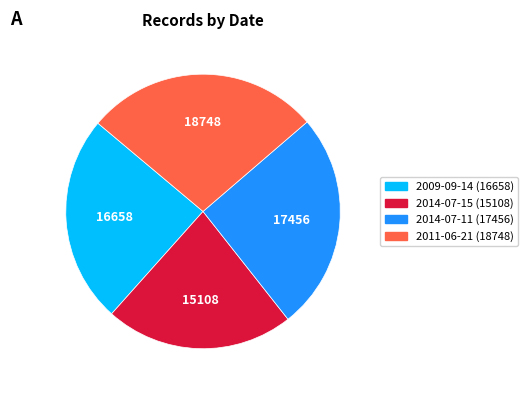

Is there any slice that represents more than half of the pie?

No